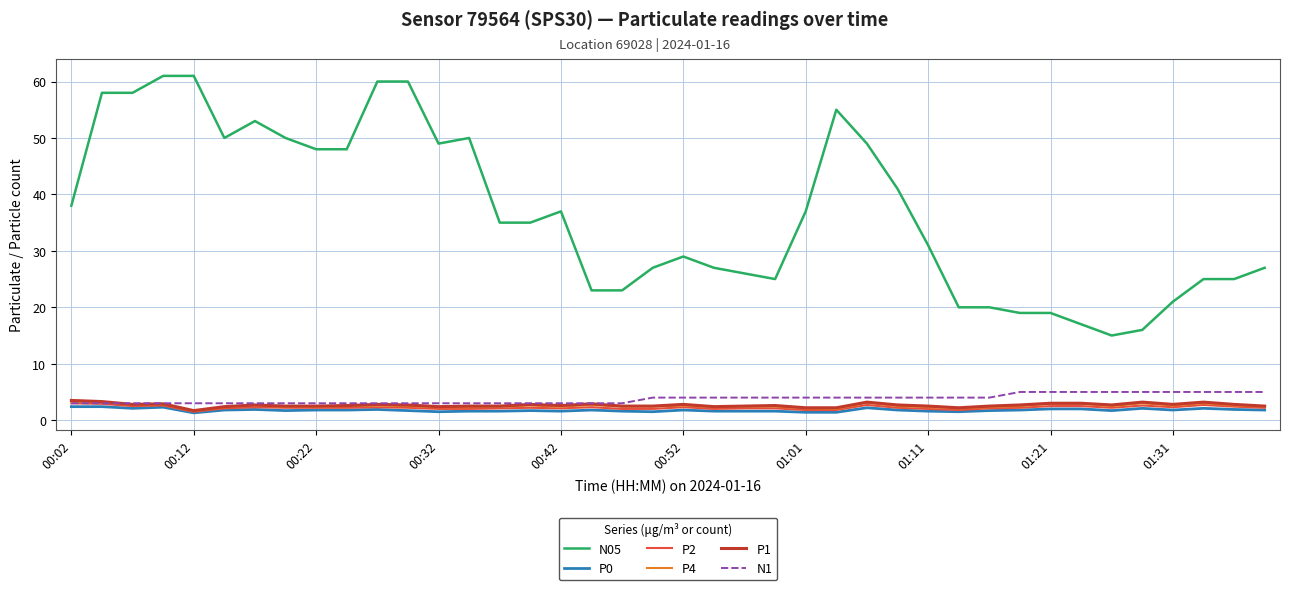

Which series has the largest total across all categories?

N05